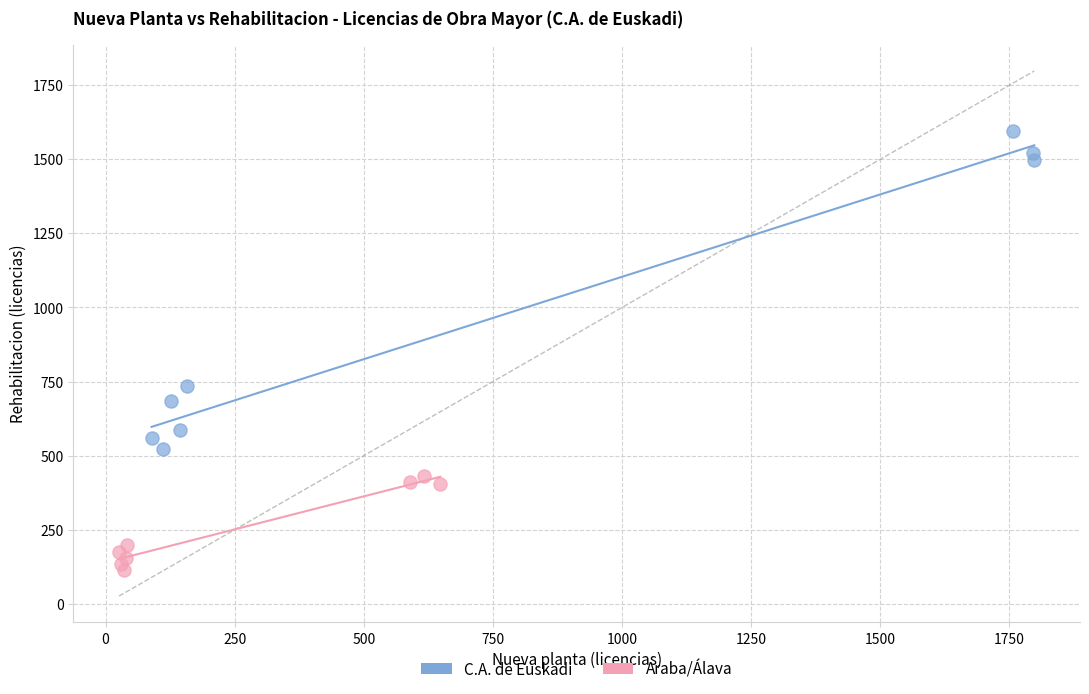

Which series has the largest Y range (max minus min)?

C.A. de Euskadi